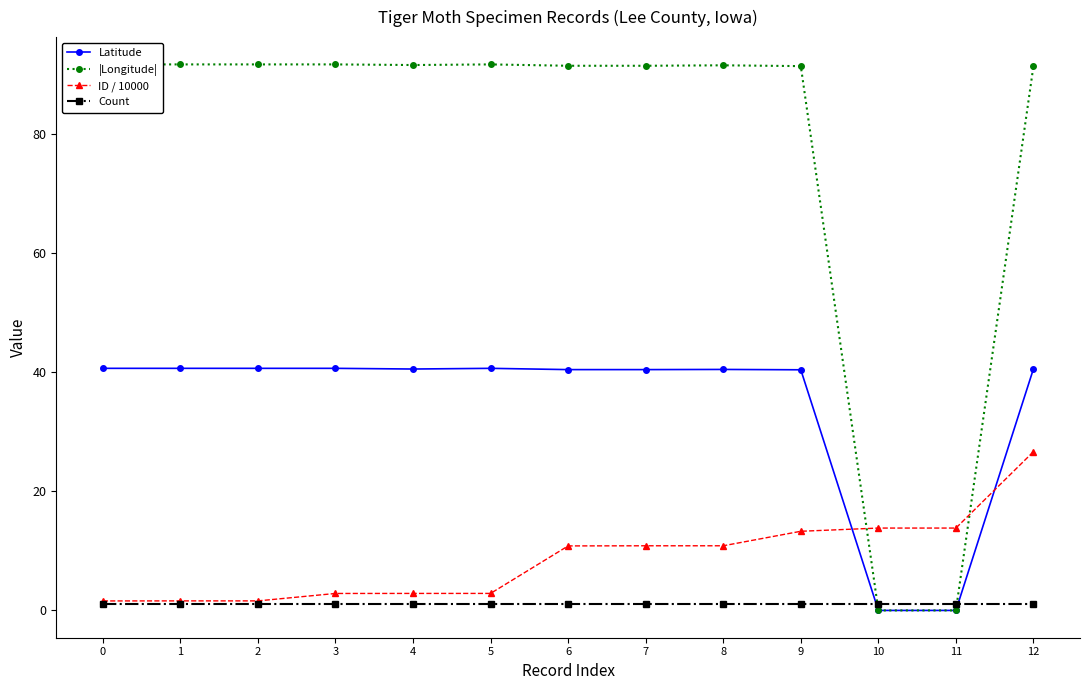

True or false: |Longitude| has a value of 91.5 at 8.

True